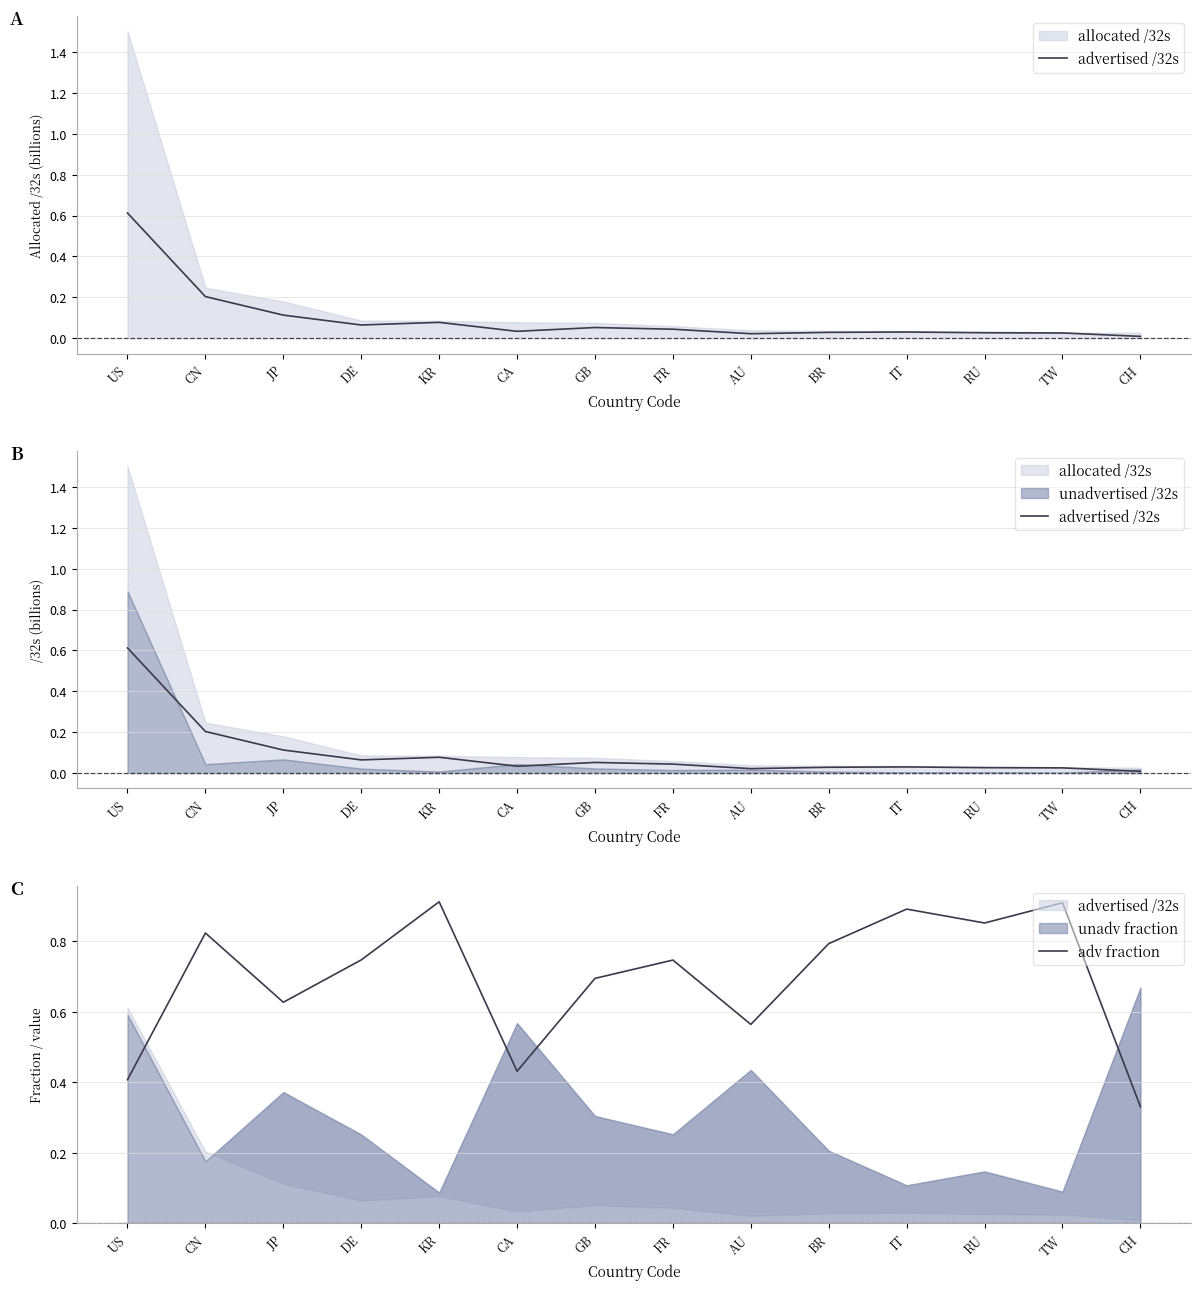

What is the difference between the advertised /32s values at US and RU?

0.6